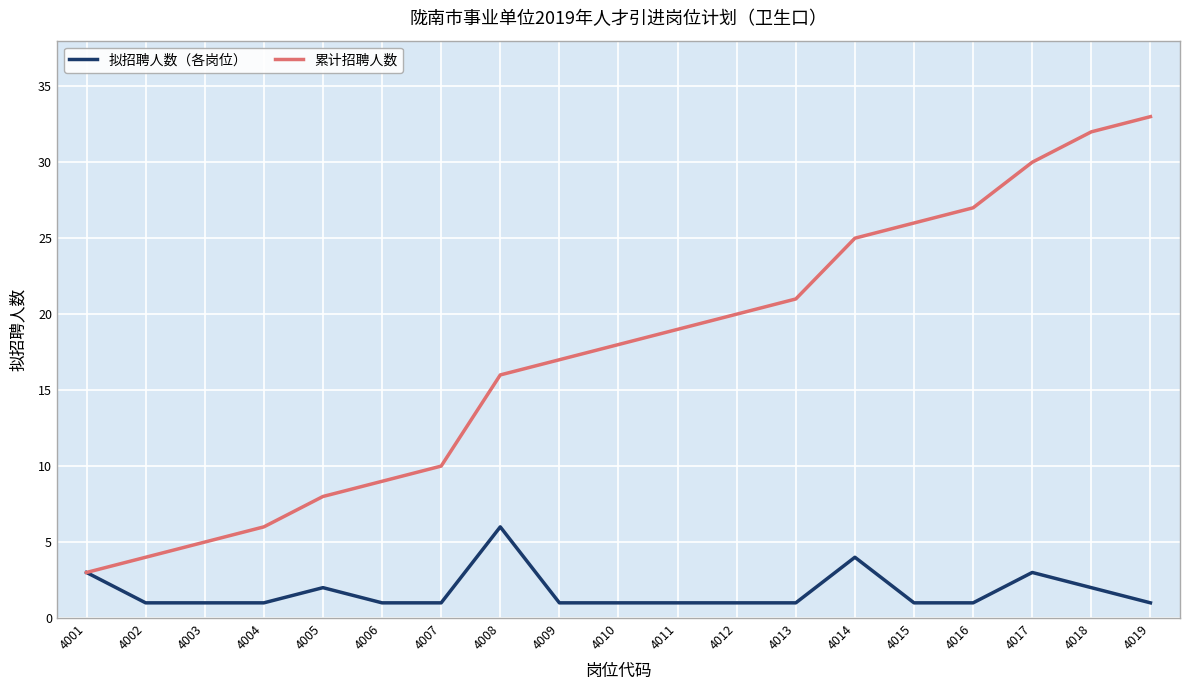

Reading right to left, transcribe all the data shown in this chart.

拟招聘人数（各岗位）: 1	2	3	1	1	4	1	1	1	1	1	6	1	1	2	1	1	1	3
累计招聘人数: 33	32	30	27	26	25	21	20	19	18	17	16	10	9	8	6	5	4	3